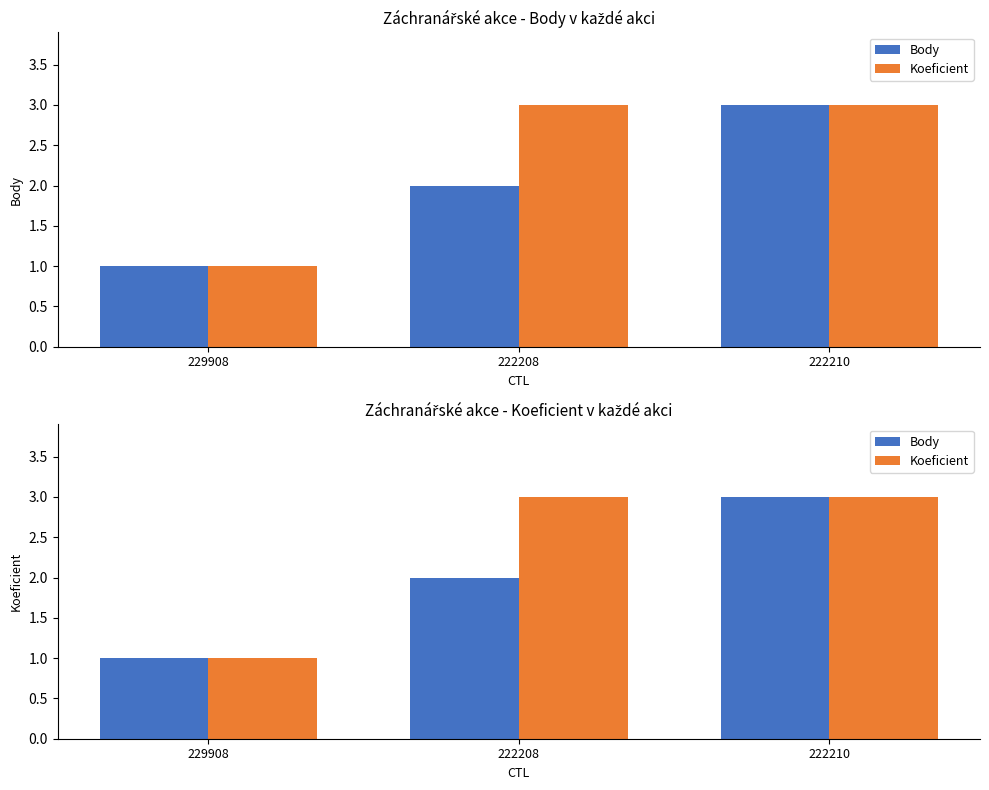

What is the highest value of the Koeficient series?

3